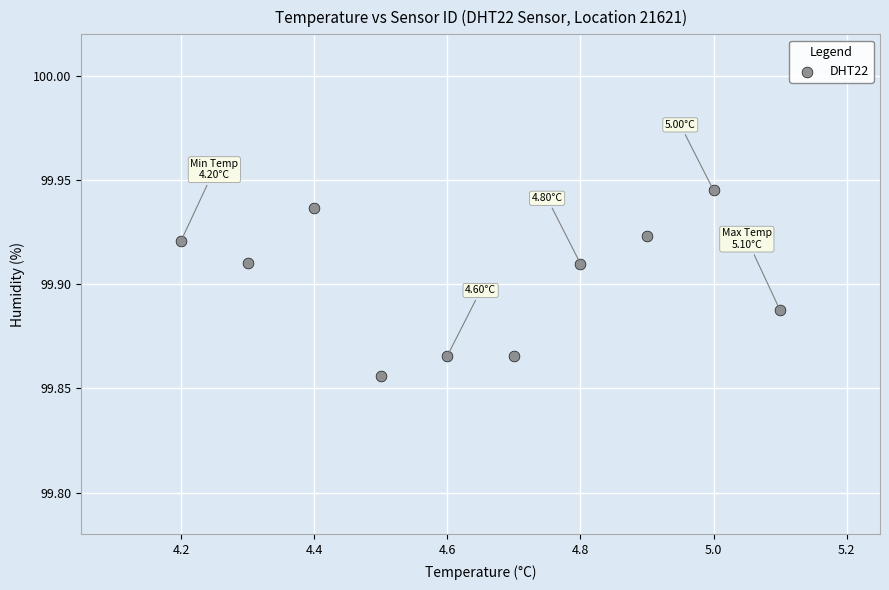

What is the average X value?

4.7